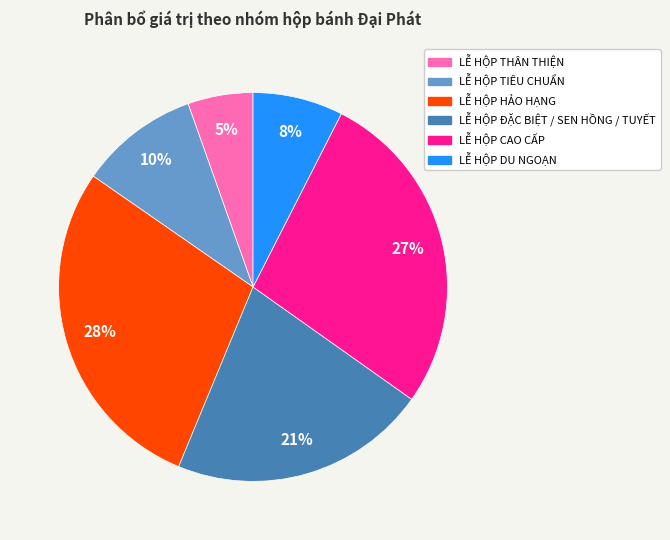

Is there a majority slice in this chart?

No